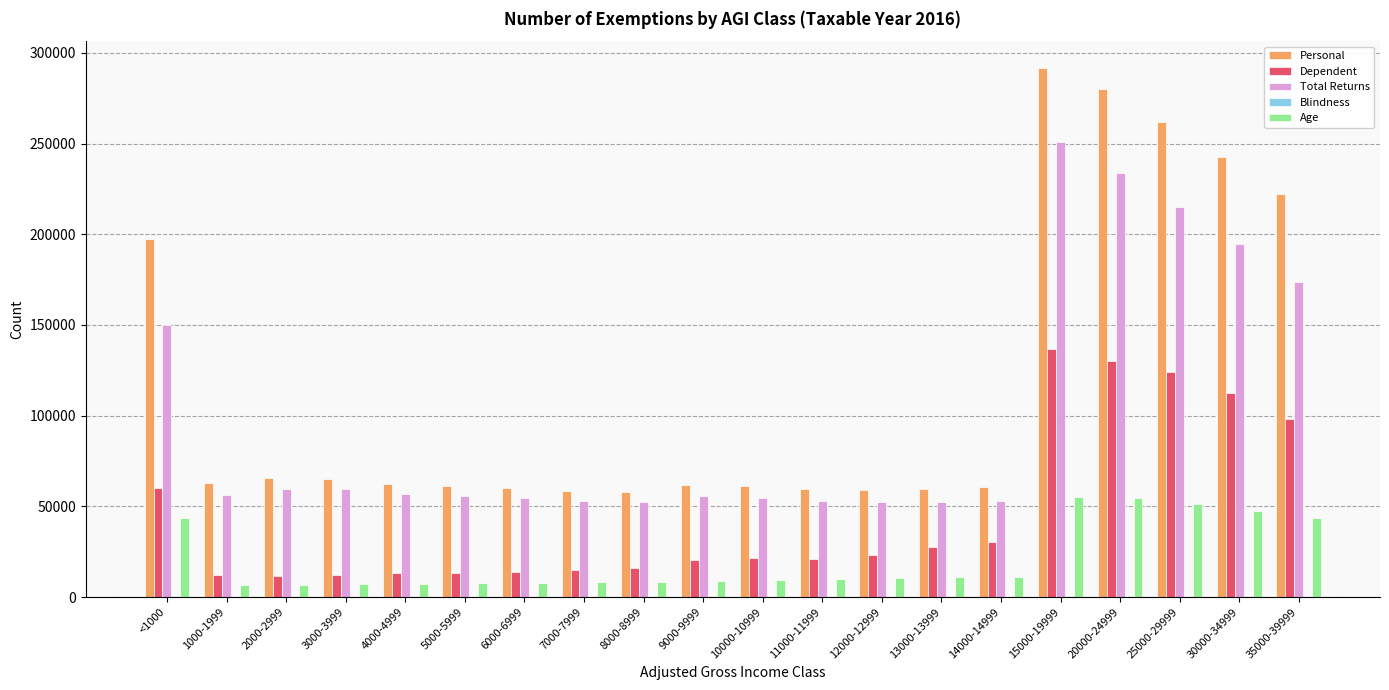

How many categories are shown in the chart?

20